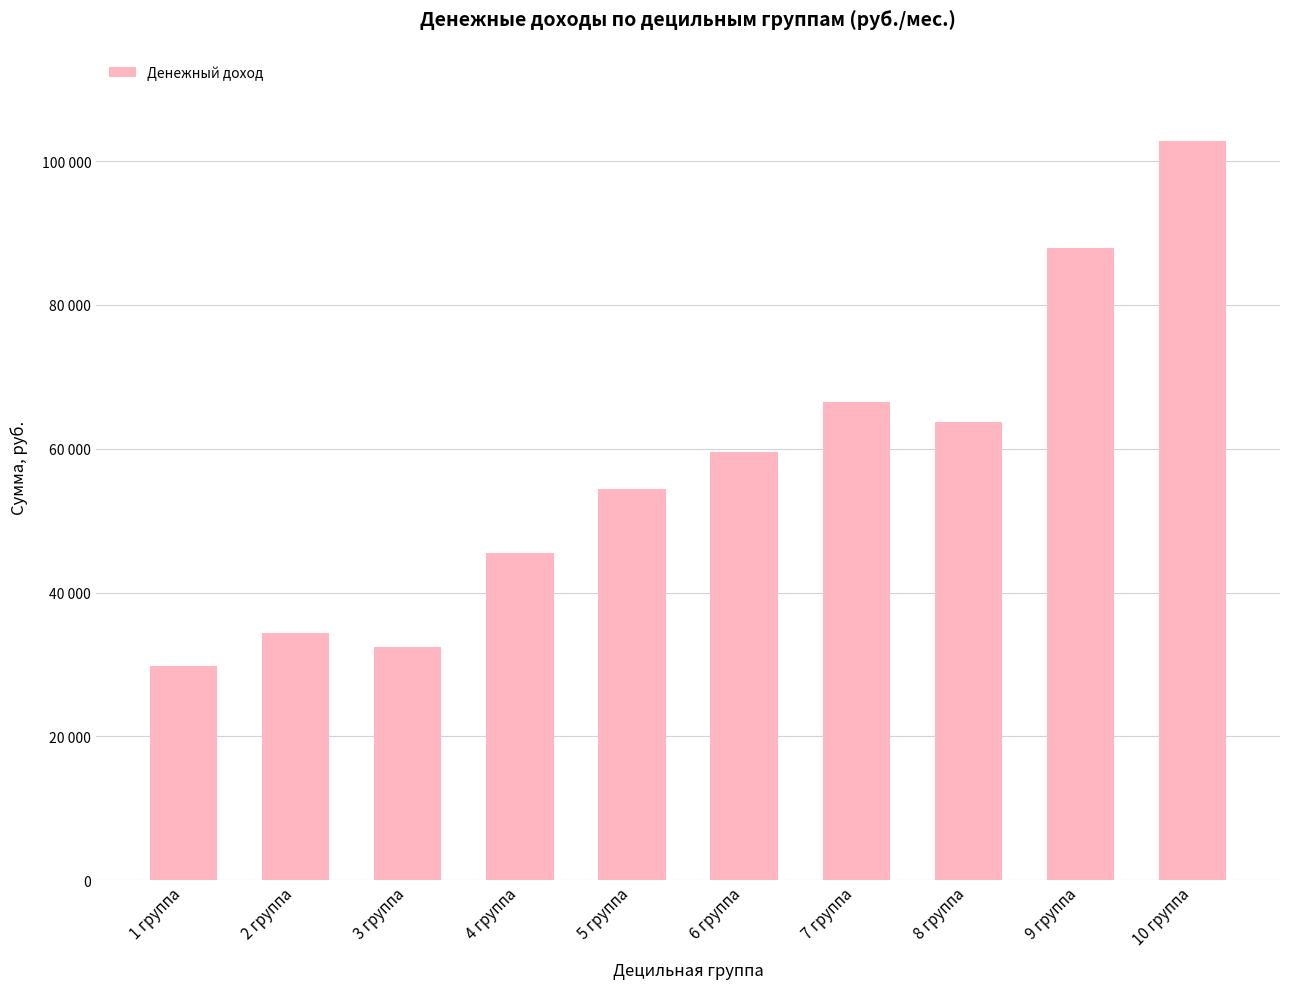

What is the maximum value shown in the chart?

102737.5